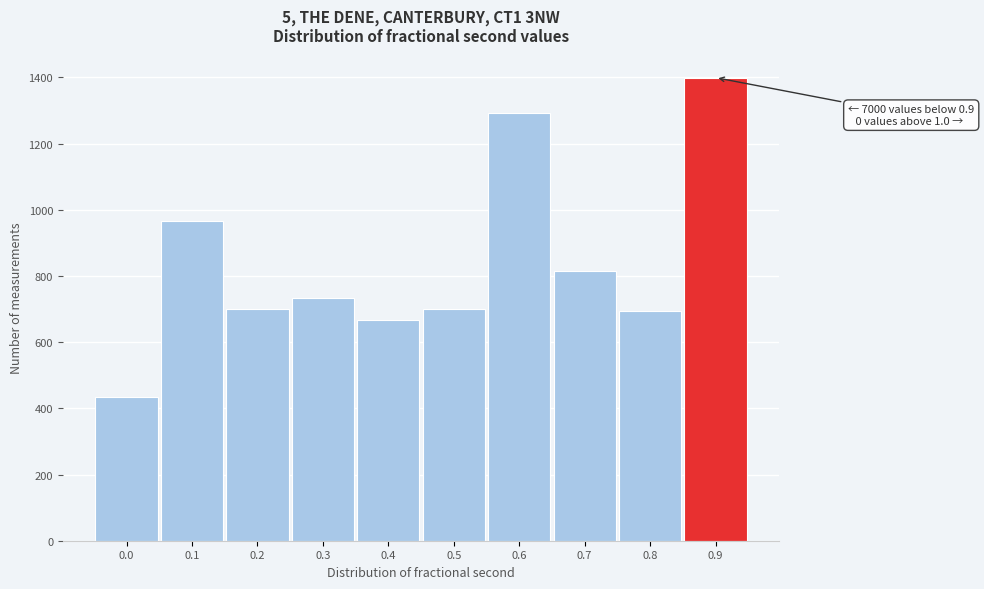

Reading left to right, extract all data points from this chart.

0.0=435	0.1=965	0.2=700	0.3=733	0.4=667	0.5=700	0.6=1291	0.7=815	0.8=694	0.9=1399